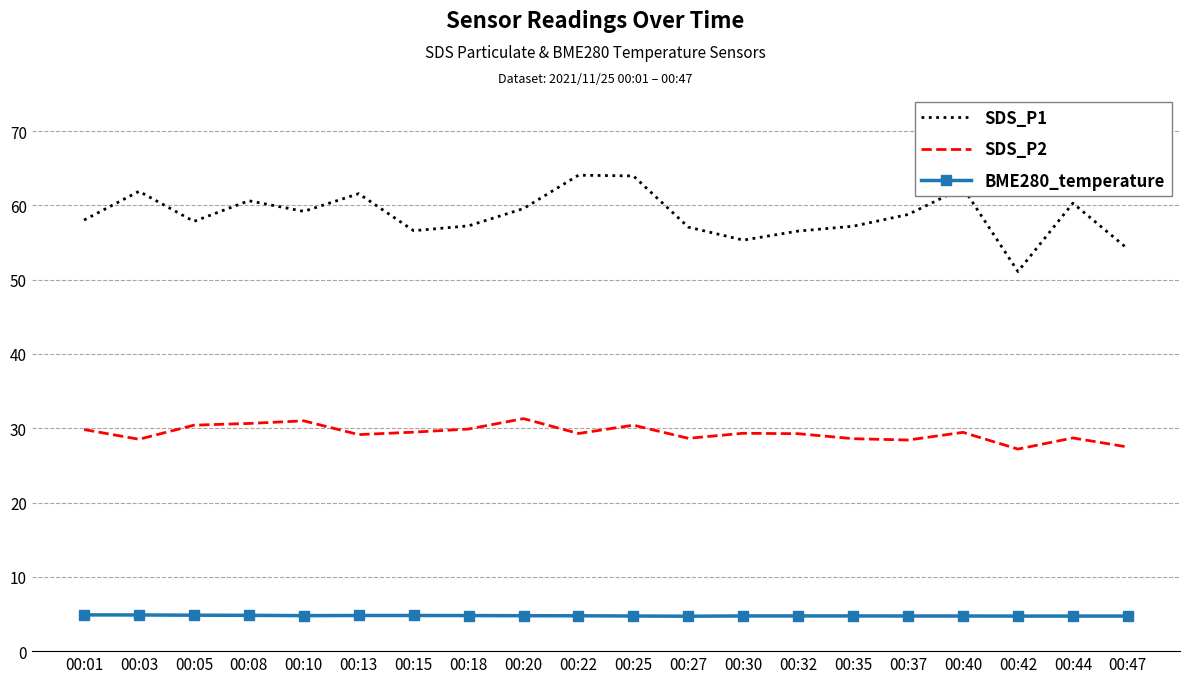

What is the maximum value shown in the chart?

64.1